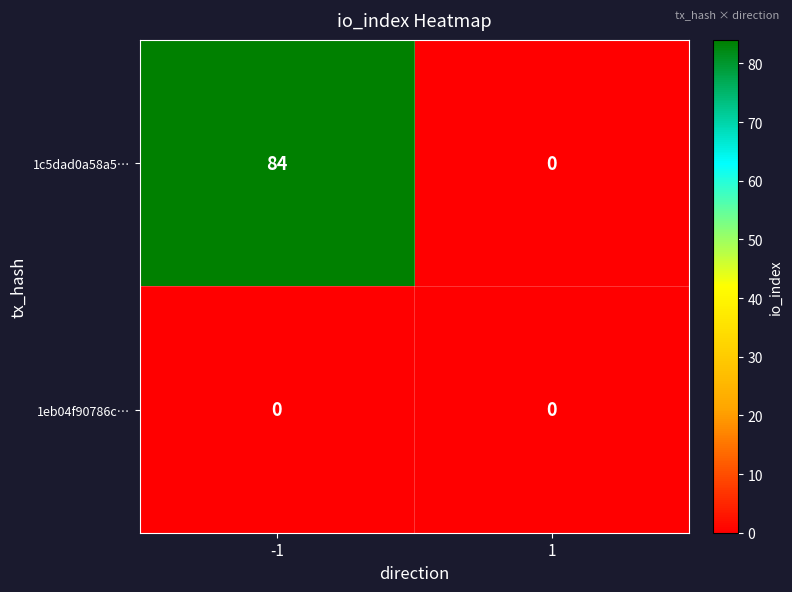

What is the maximum value shown in the chart?

84